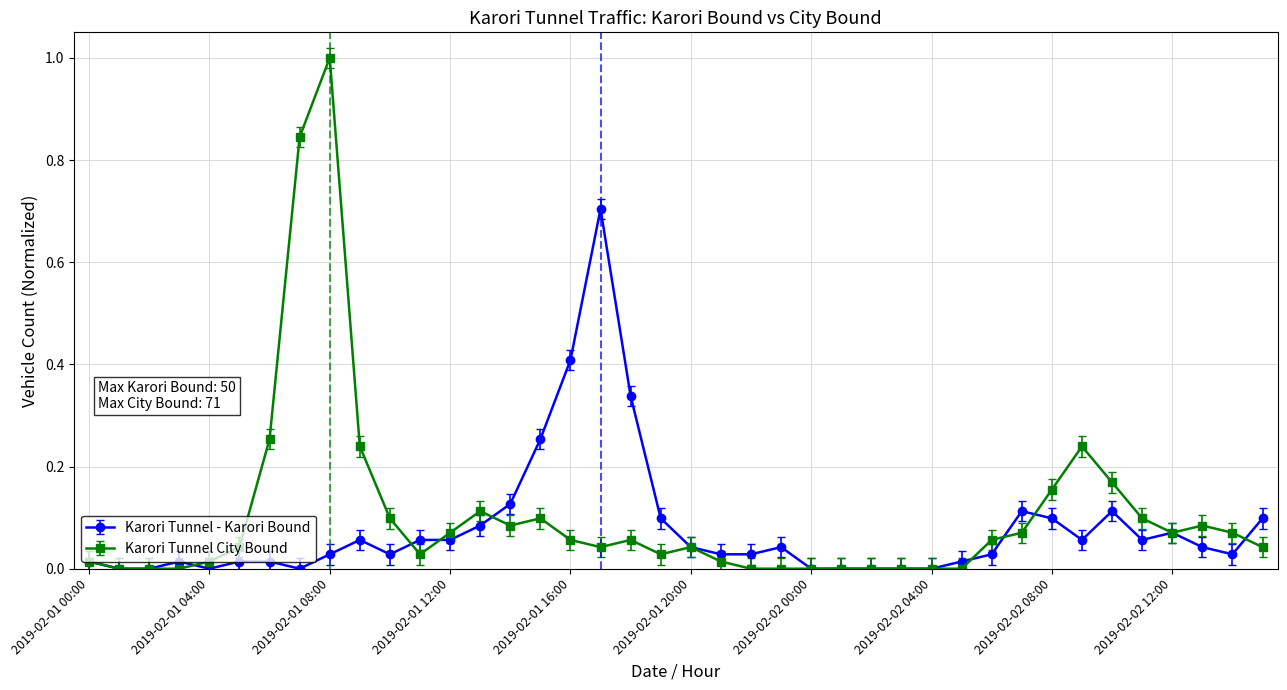

What is the greatest value displayed?

1.0